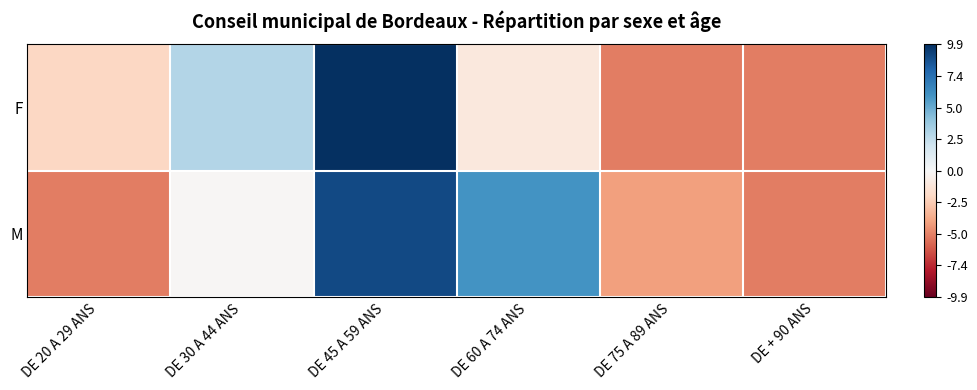

Reading left to right, extract all data points from this chart.

F: DE 20 A 29 ANS=-2.1	DE 30 A 44 ANS=2.9	DE 45 A 59 ANS=9.9	DE 60 A 74 ANS=-1.1	DE 75 A 89 ANS=-5.1	DE + 90 ANS=-5.1
M: DE 20 A 29 ANS=-5.1	DE 30 A 44 ANS=-0.1	DE 45 A 59 ANS=8.9	DE 60 A 74 ANS=5.9	DE 75 A 89 ANS=-4.1	DE + 90 ANS=-5.1